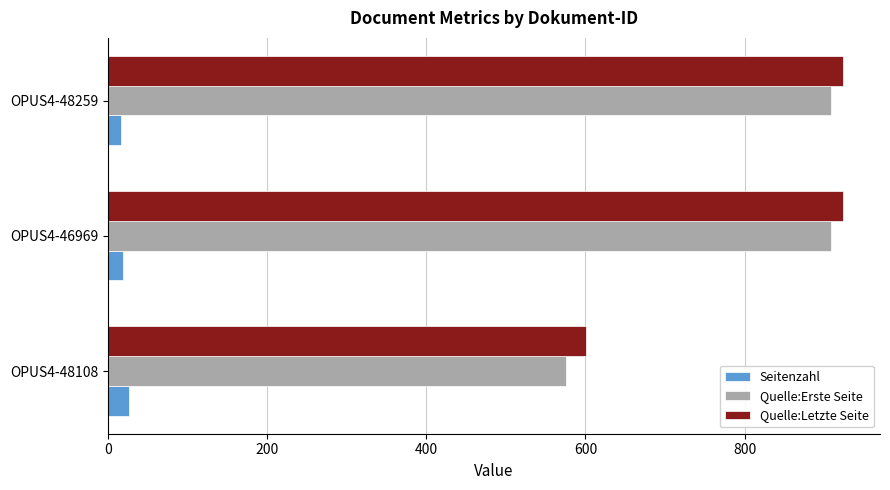

At how many categories does at least one series exceed 464?

3